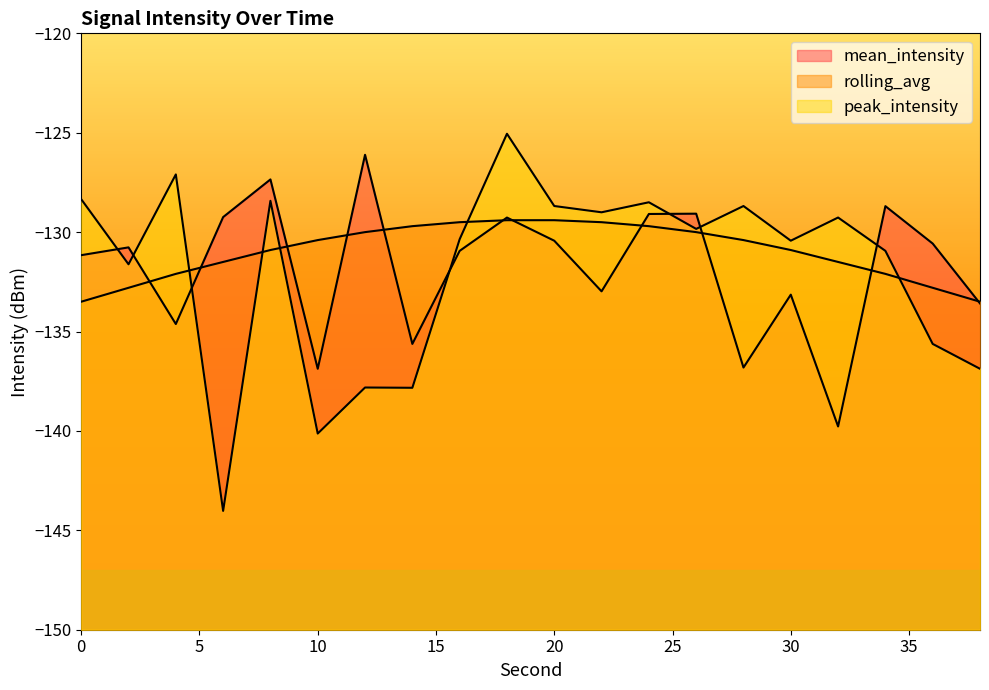

What is the average value of the peak_intensity series?

-131.9